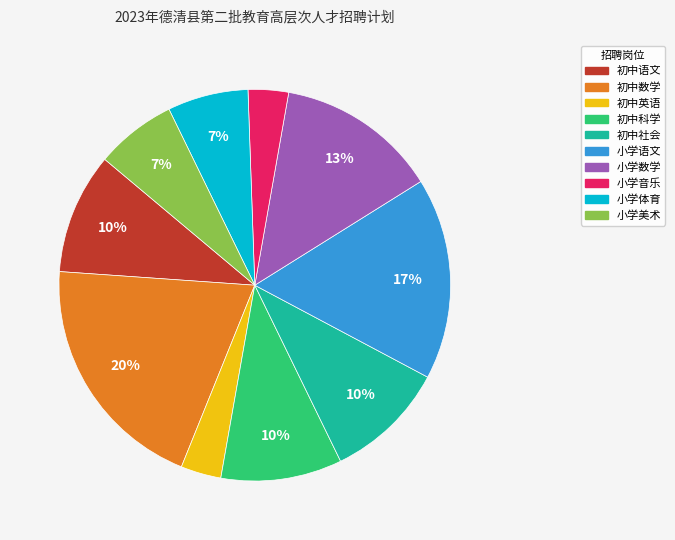

What is the largest slice in the pie chart?

初中数学